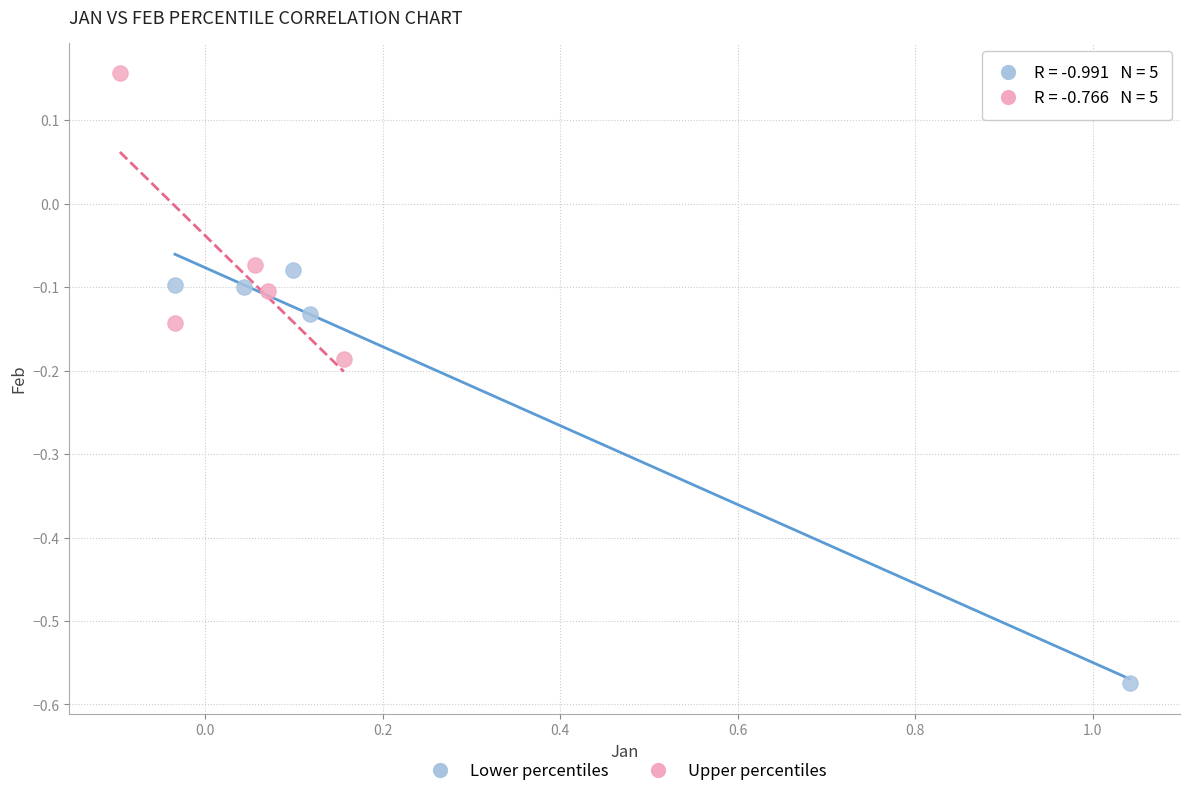

Which series reaches the maximum Y coordinate?

Upper percentiles